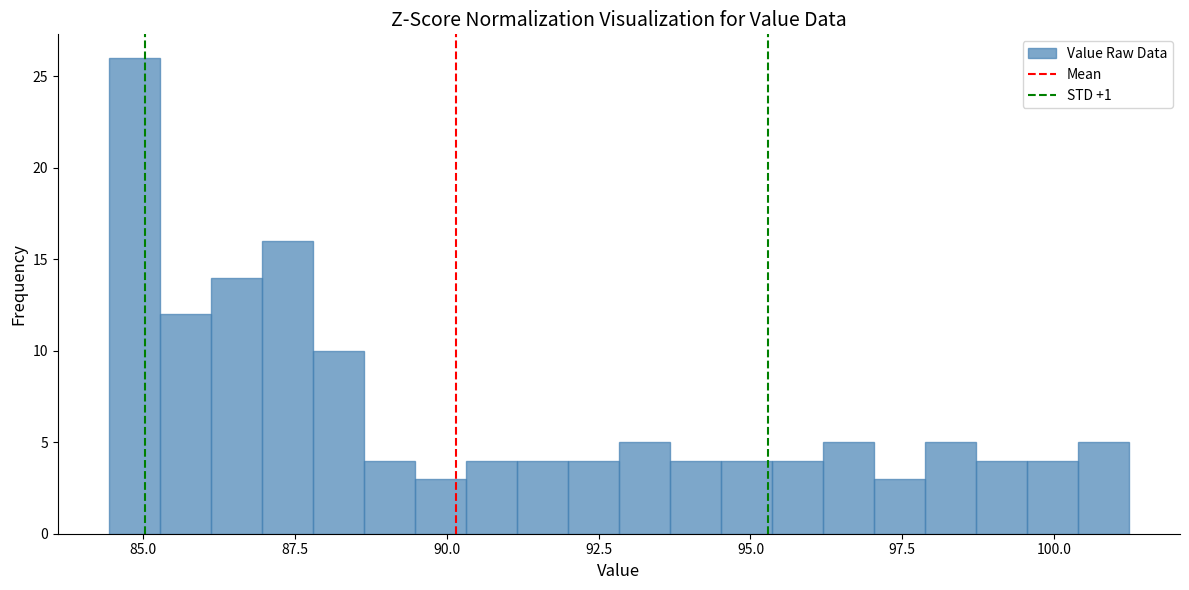

Read against the x-axis, roughly where is the centre of the tallest bar?

85.0